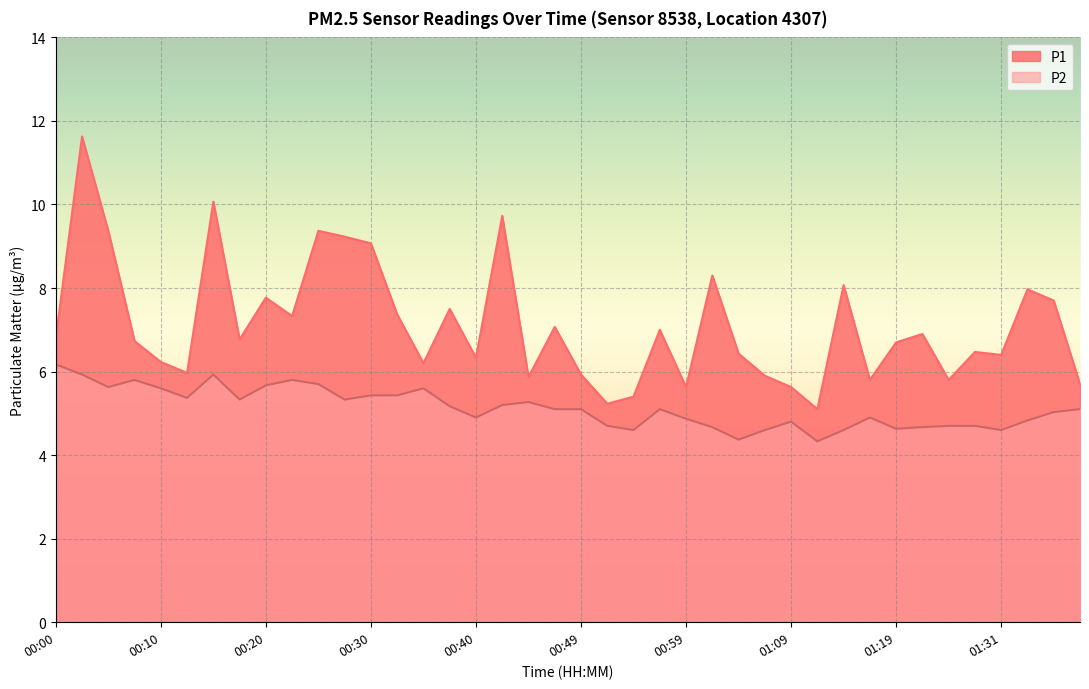

What are all the series names shown in the legend?

P1, P2